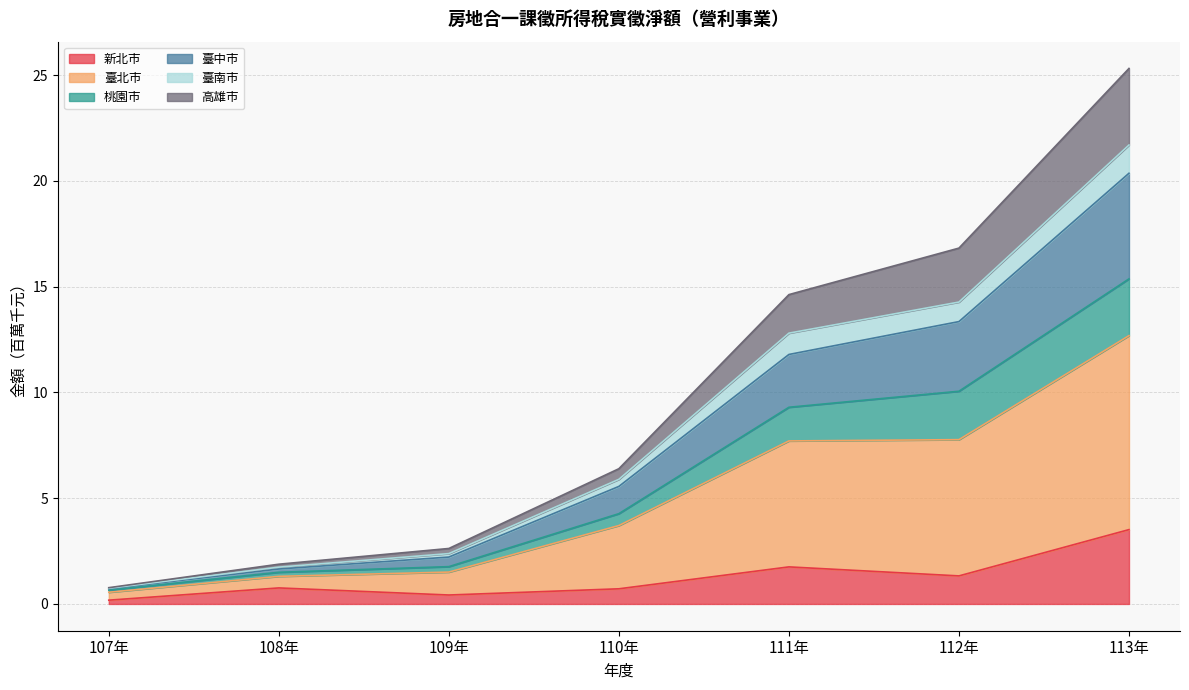

What is the greatest value displayed?

25.3